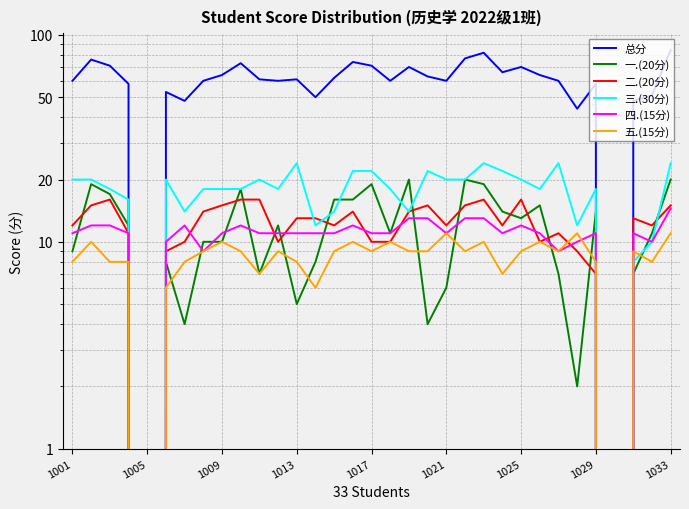

True or false: 五.(15分) has a value of 15.1 at 1029.

False